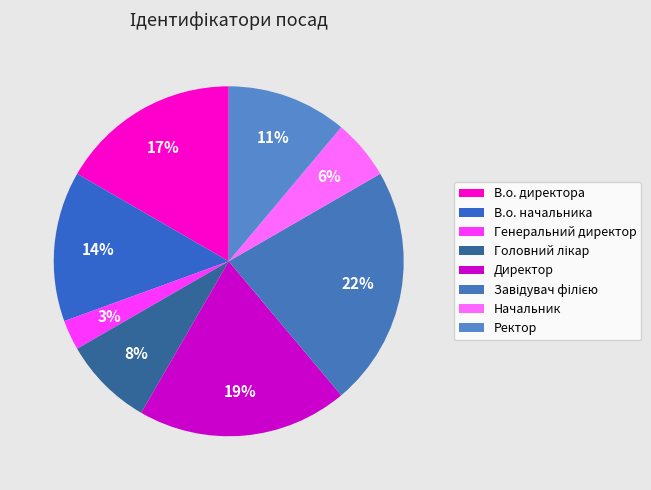

To the nearest percent, what portion does В.о. директора represent?

17%